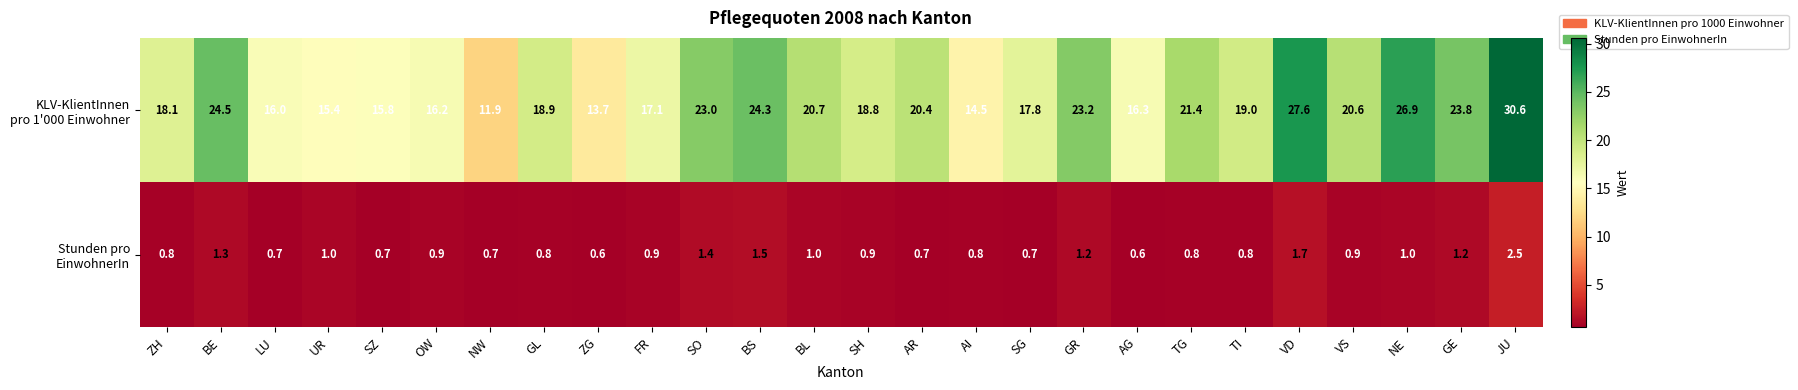

What is the difference between the highest and lowest values at VS?

19.7